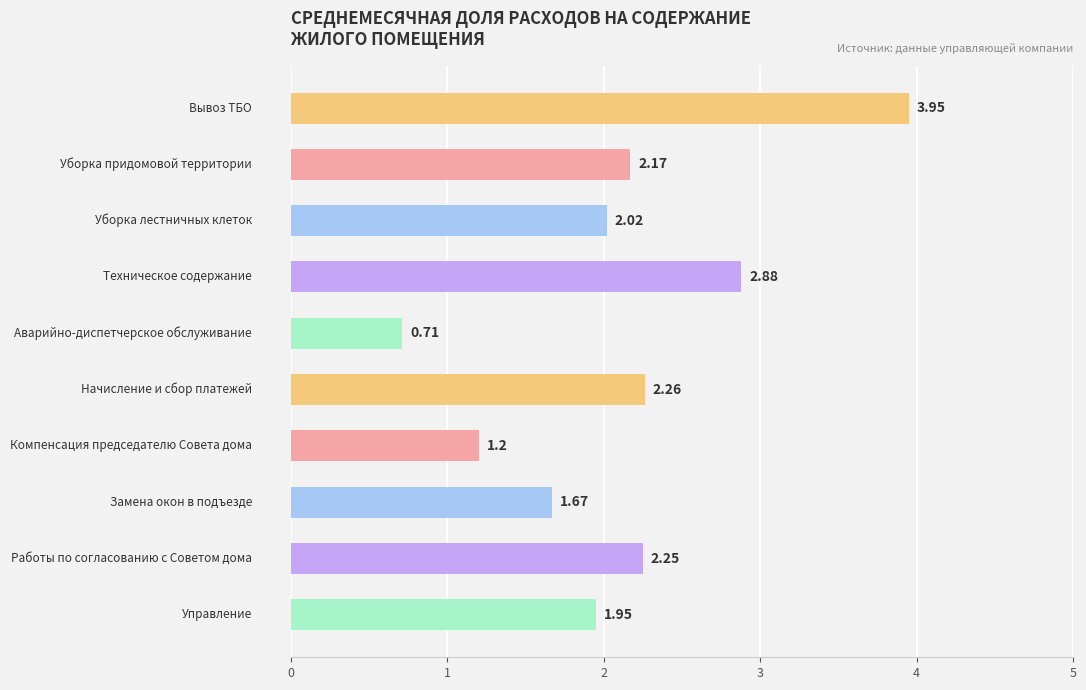

What is the difference between the maximum and minimum values?

3.2